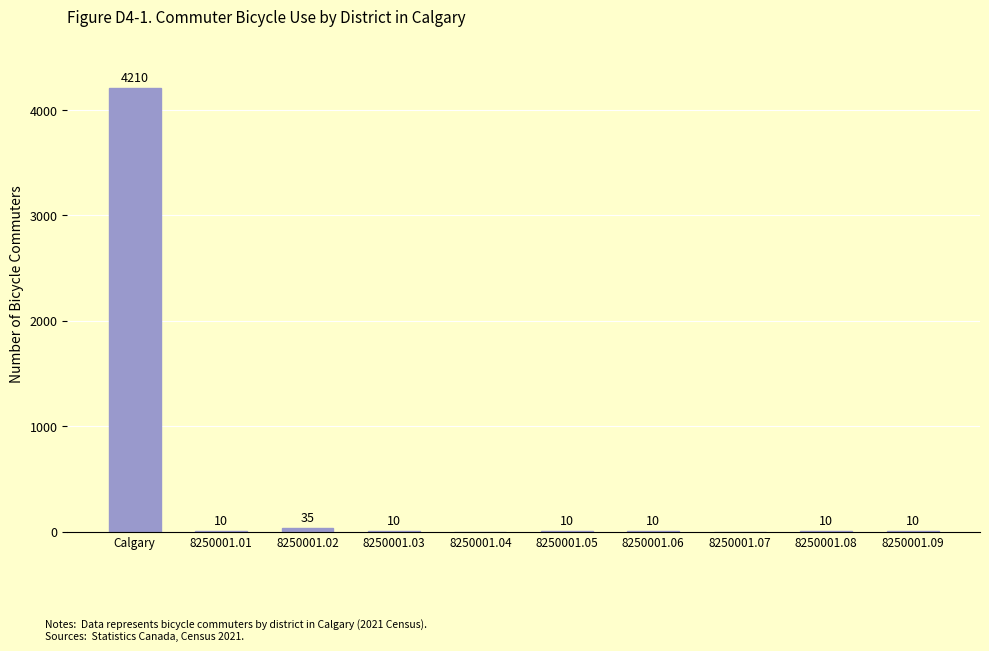

Is it true that the value at 8250001.06 is 10?

True